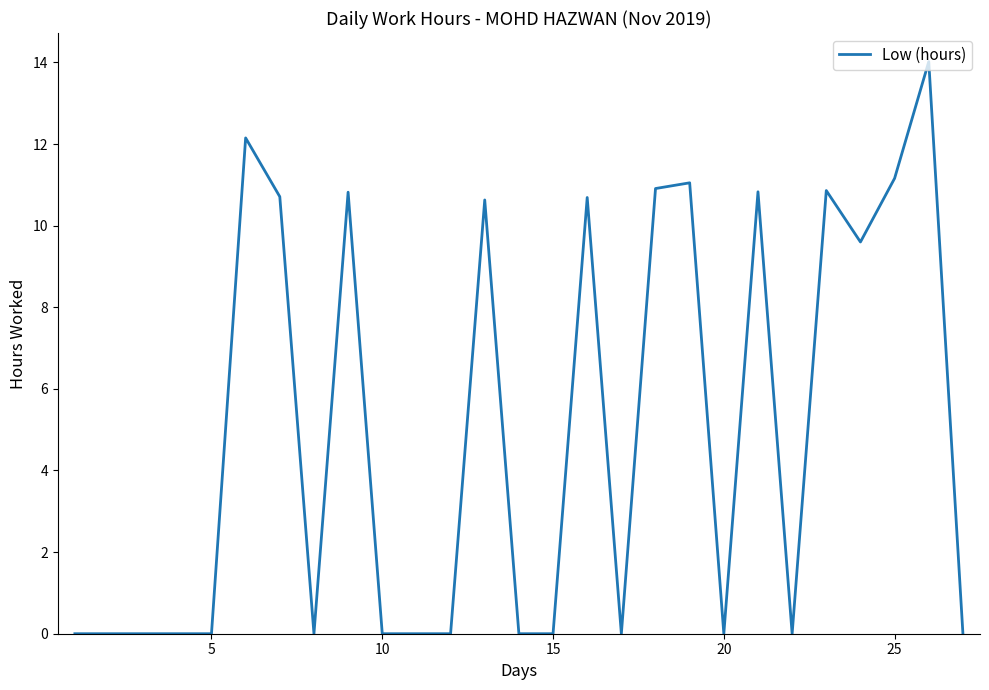

What is the greatest value displayed?

14.0